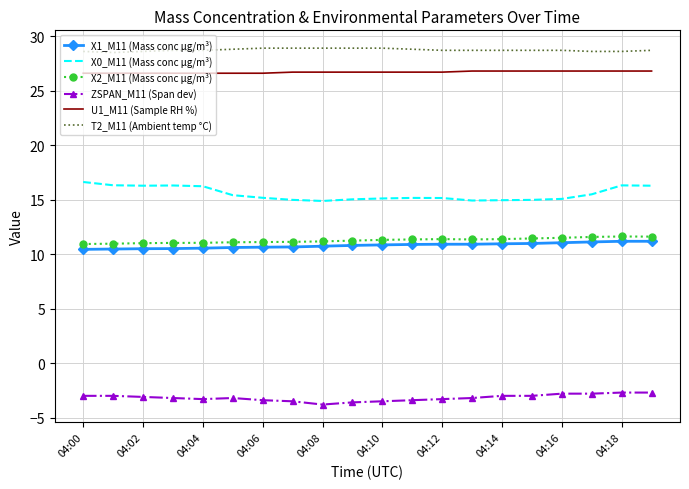

Which series has the largest total across all categories?

T2_M11 (Ambient temp °C)